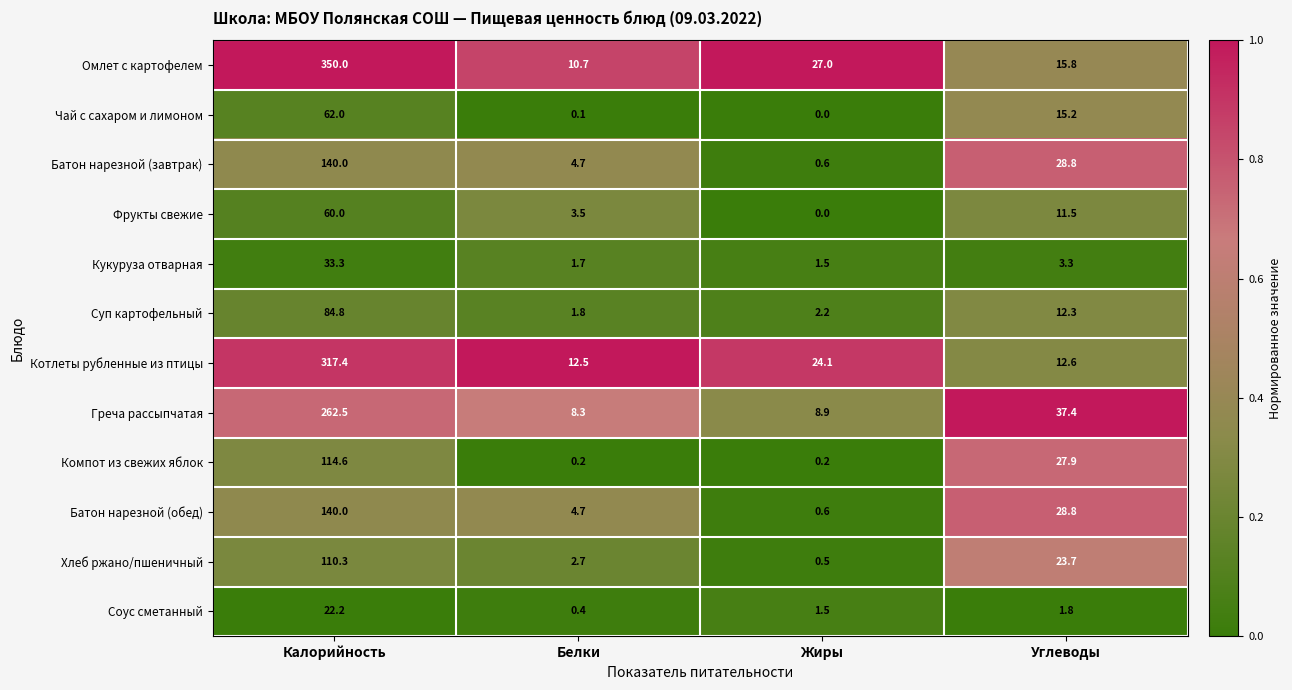

What is the total value across all series at Углеводы?

219.1